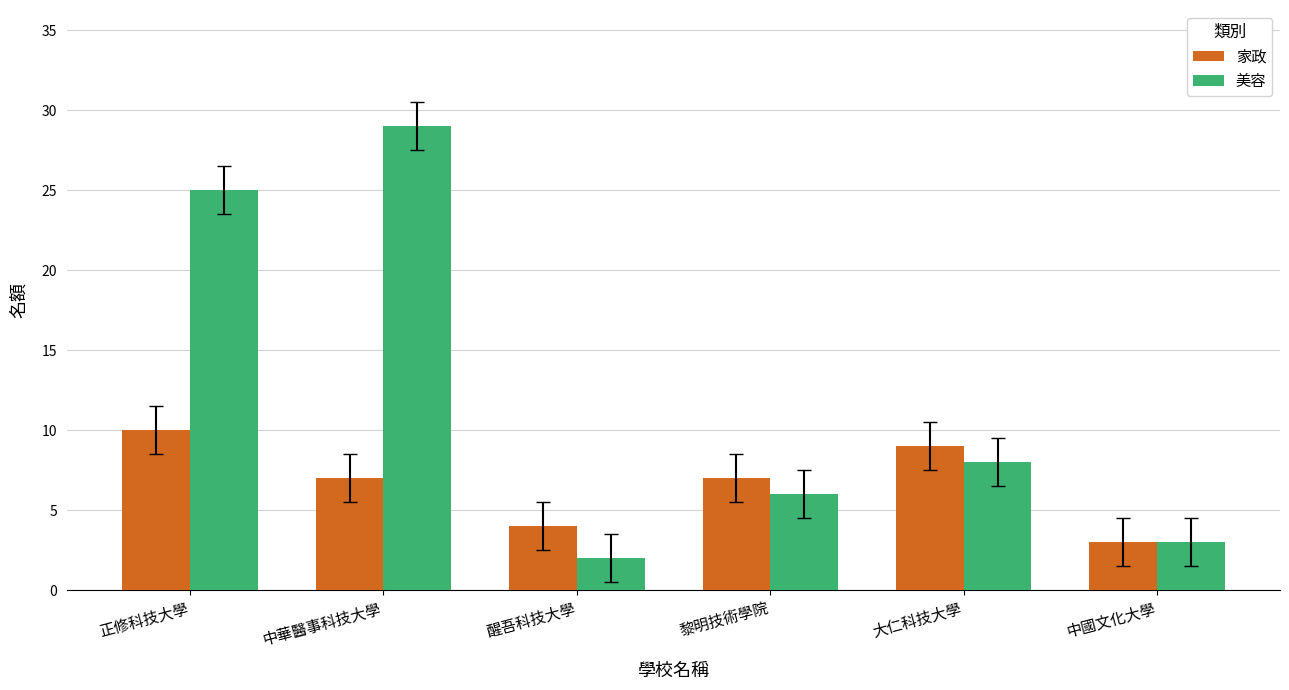

Which series has the widest spread of values?

美容